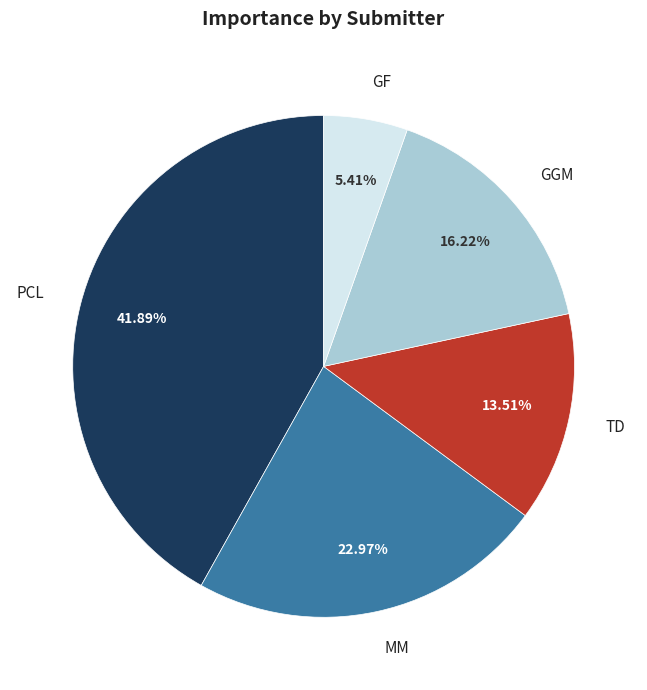

Does any single category account for the majority?

No